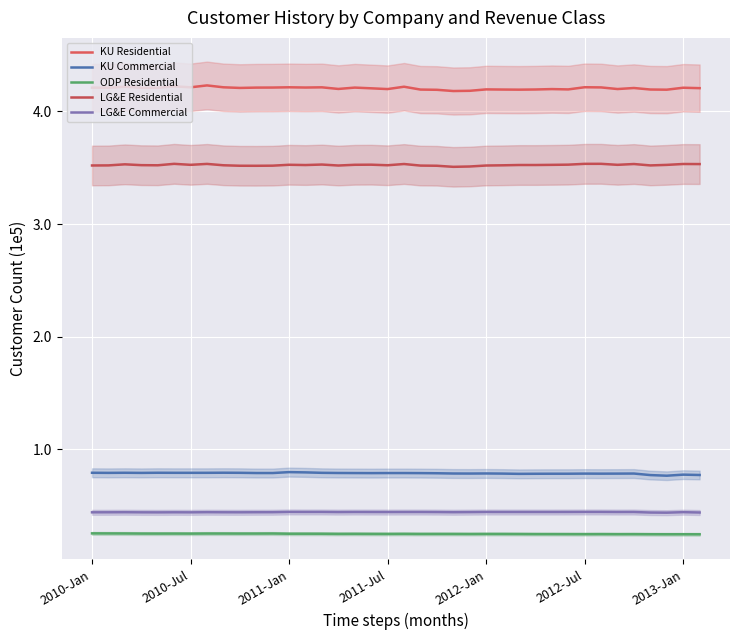

True or false: LG&E Residential and ODP Residential intersect in this chart.

False